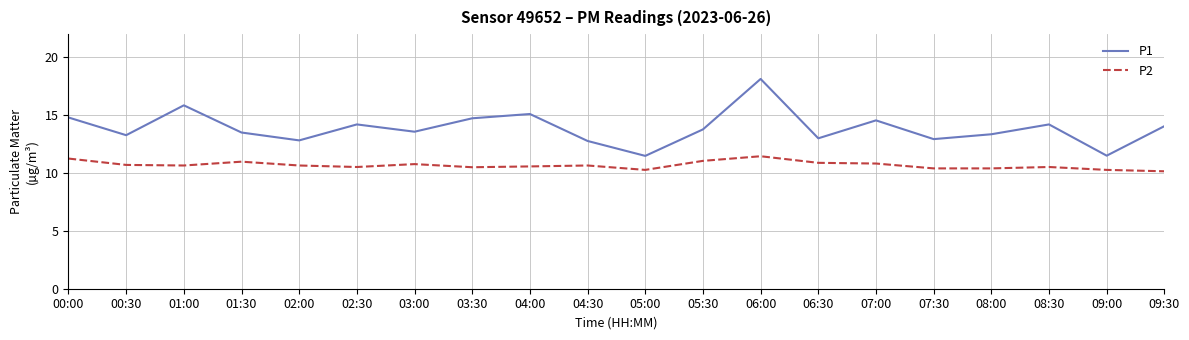

Between 01:30 and 06:00, which series saw the biggest shift?

P1